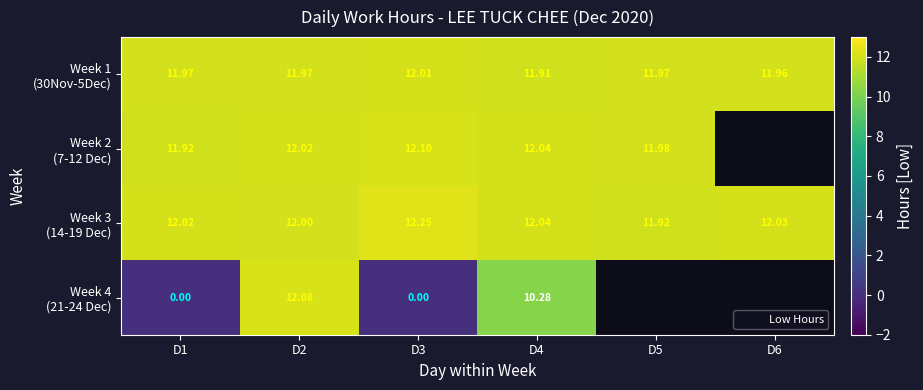

What is the sum of the Week 1 (30Nov-5Dec) values at D1 and D3?

24.0